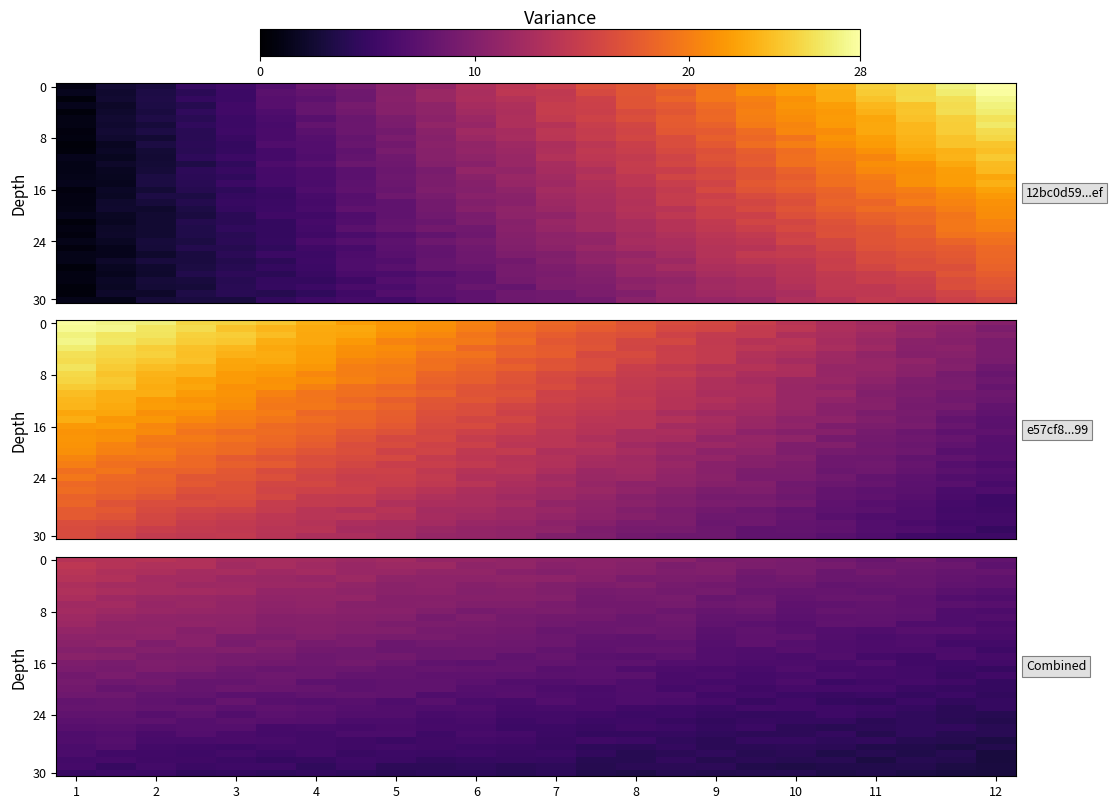

What is the total value across all series at 12?

262.0